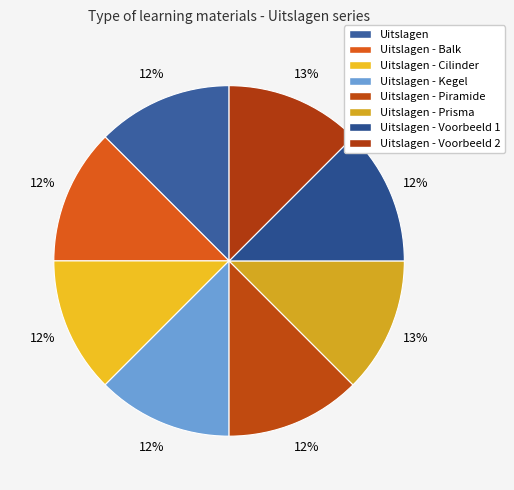

To the nearest percent, what percentage of the pie is Uitslagen - Prisma?

13%